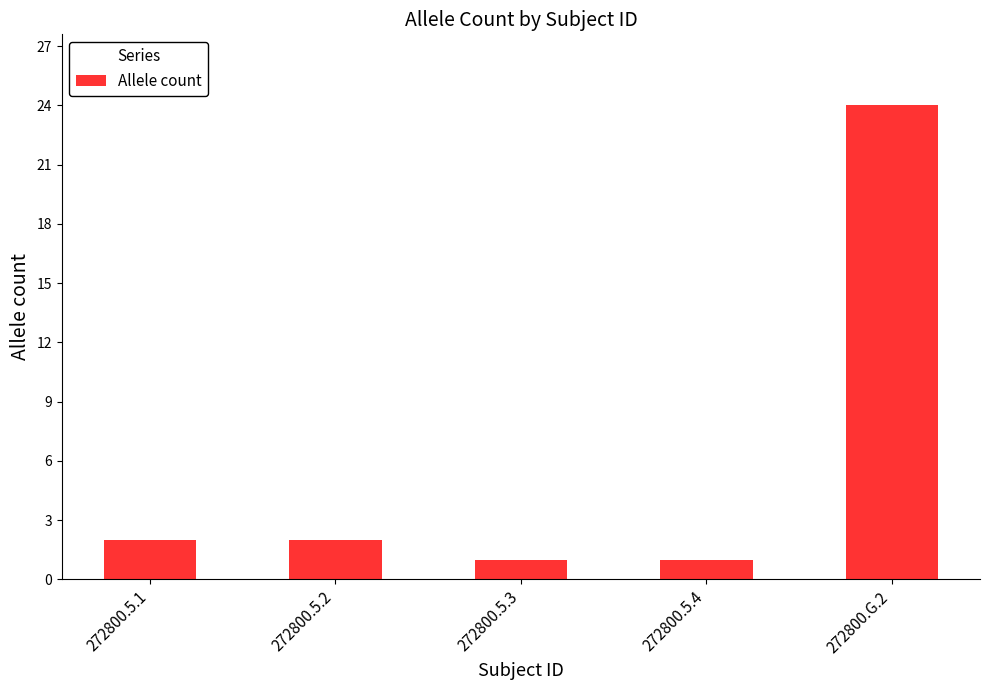

What is the difference between the second highest and minimum values?

1